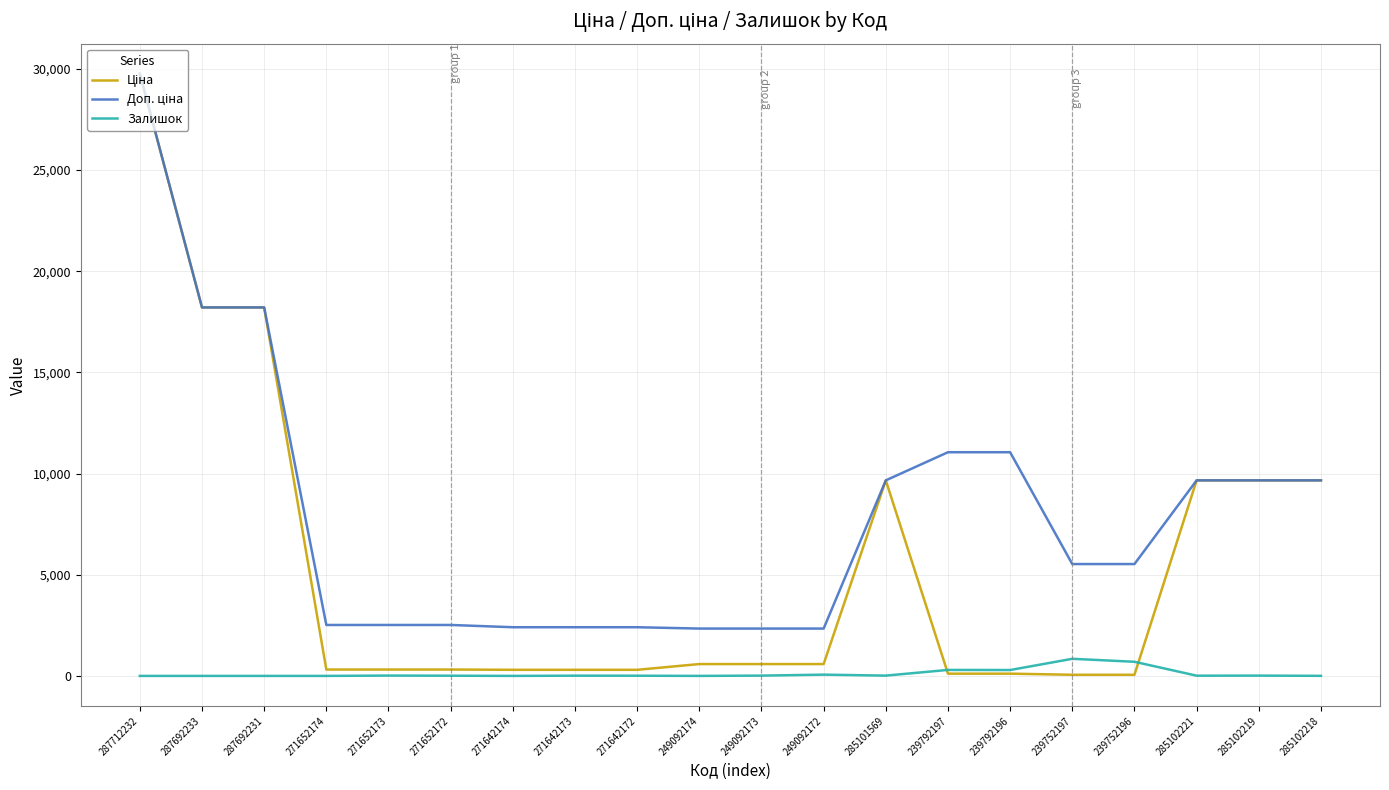

Is it true that Залишок equals 0.0 at 249092174?

True